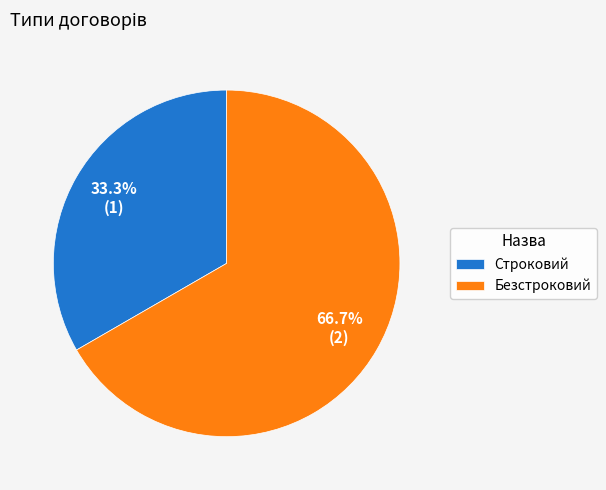

True or false: Строковий accounts for 33% of the total.

True